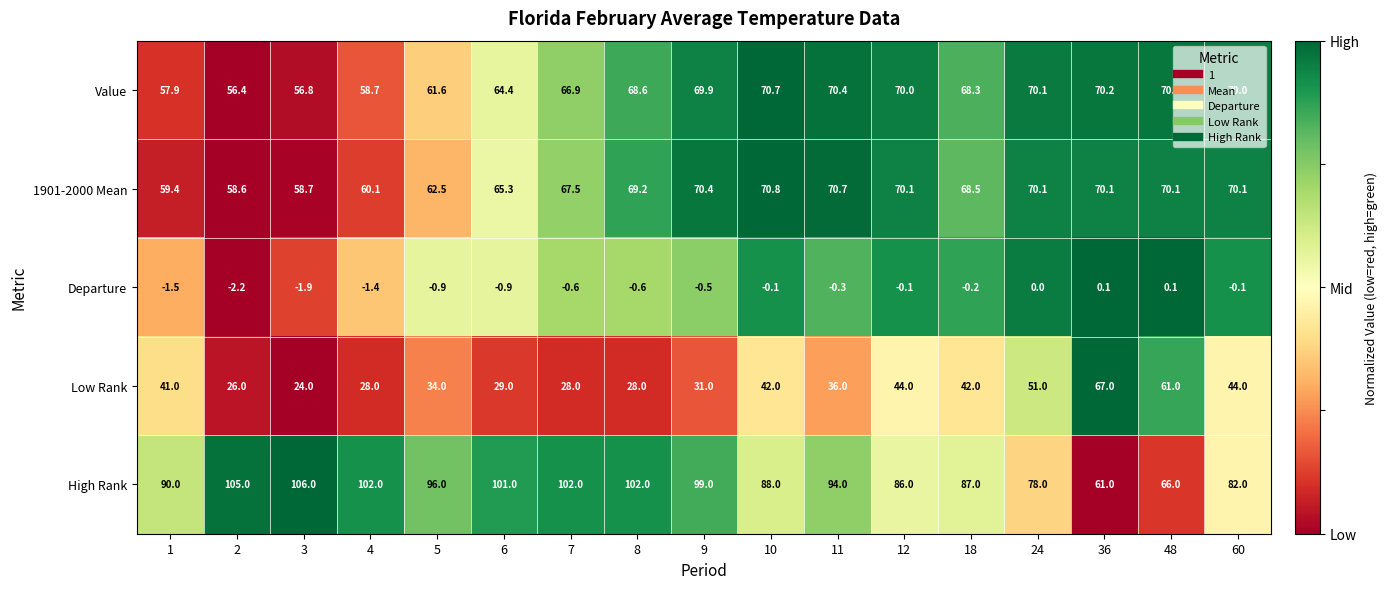

Which series has the largest range (max minus min)?

High Rank